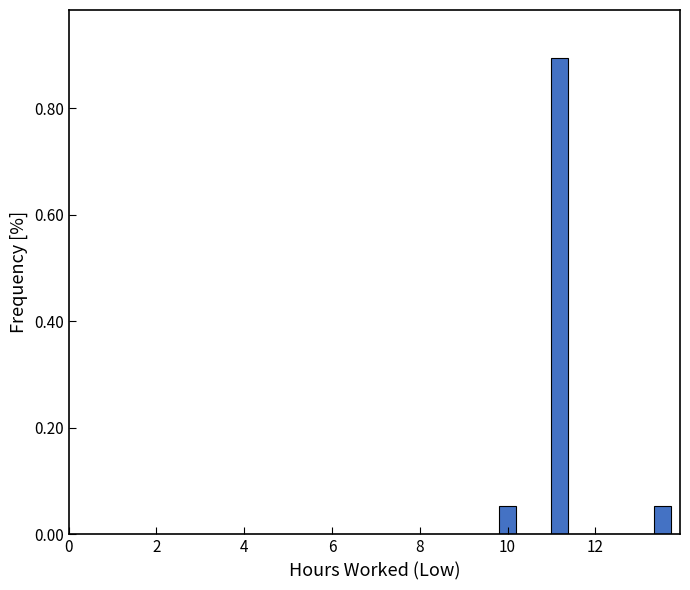

Around what value on the x-axis is the tallest bar? Give the approximate position of its centre, as read against the axis.

11.2